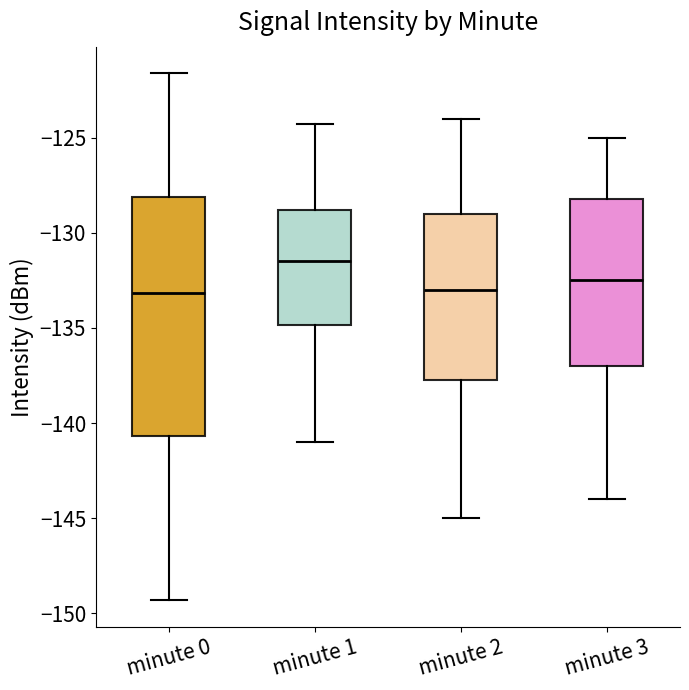

Which box is the tallest, from its lower edge to its upper edge?

minute 0